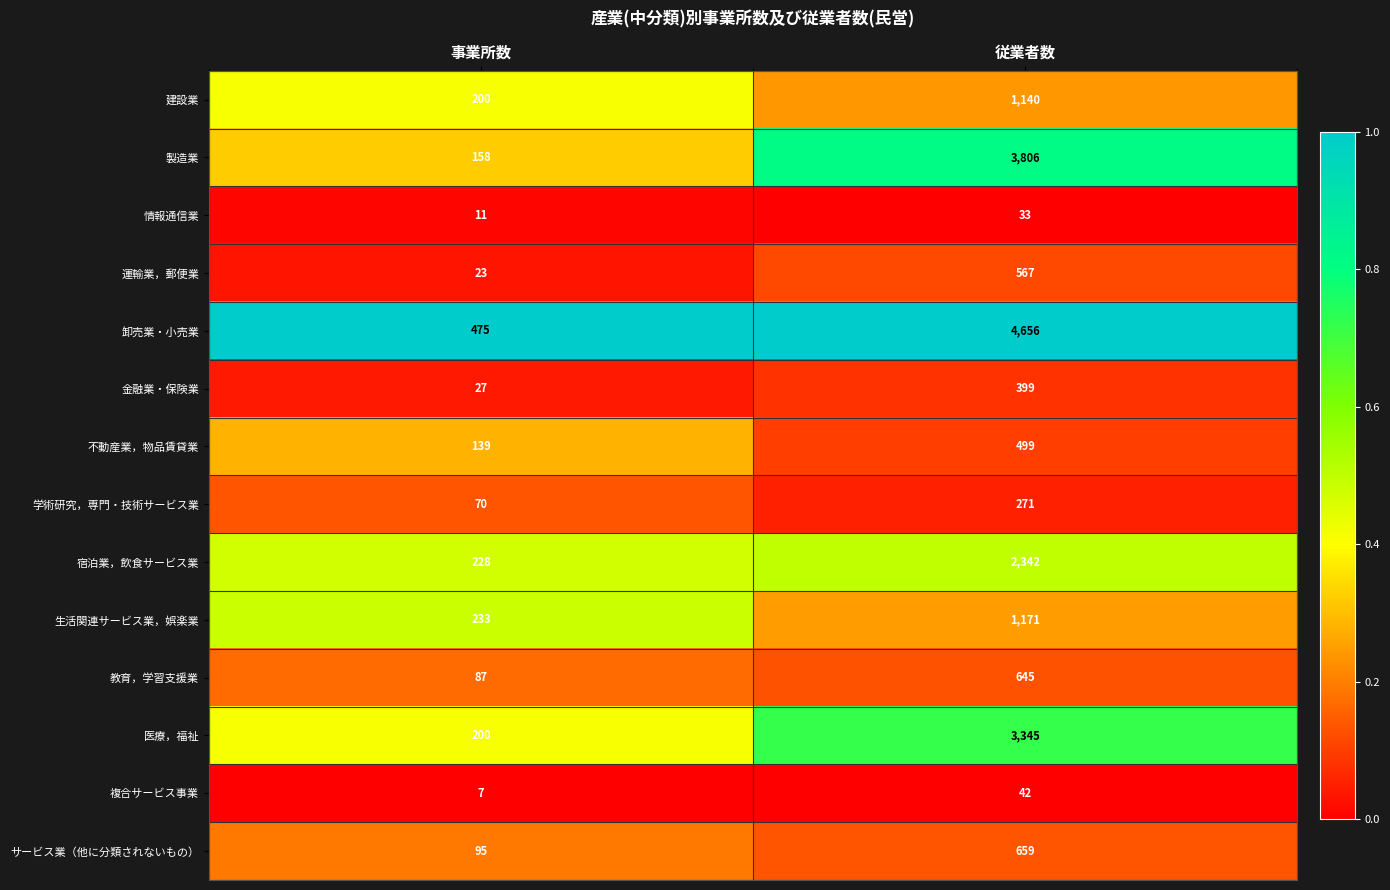

What value does the 金融業・保険業 series have at 従業者数?

399